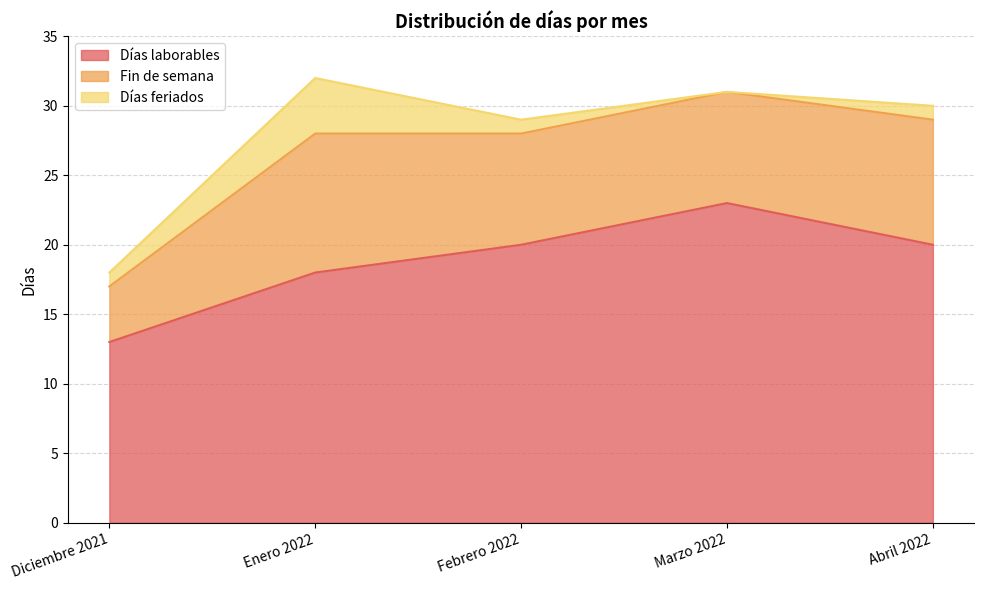

What are all the series names shown in the legend?

Días laborables, Fin de semana, Días feriados